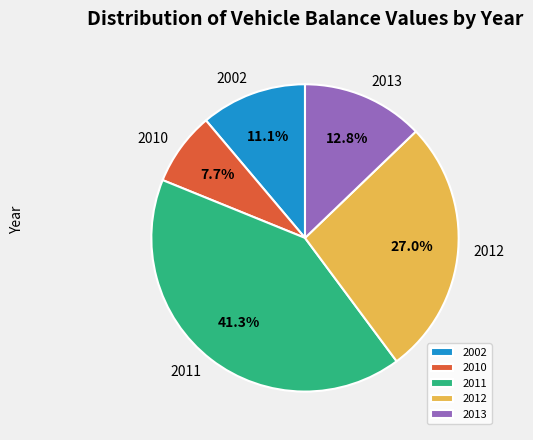

Which category has the biggest portion of the pie?

2011